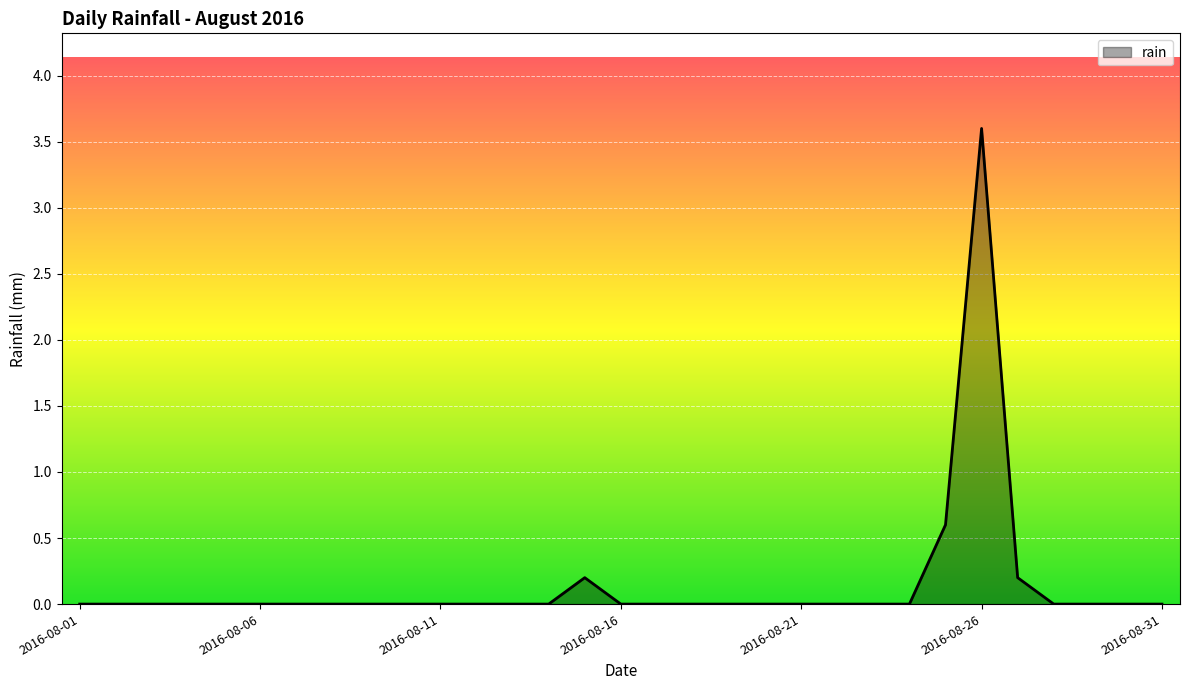

What is the greatest value displayed?

3.6